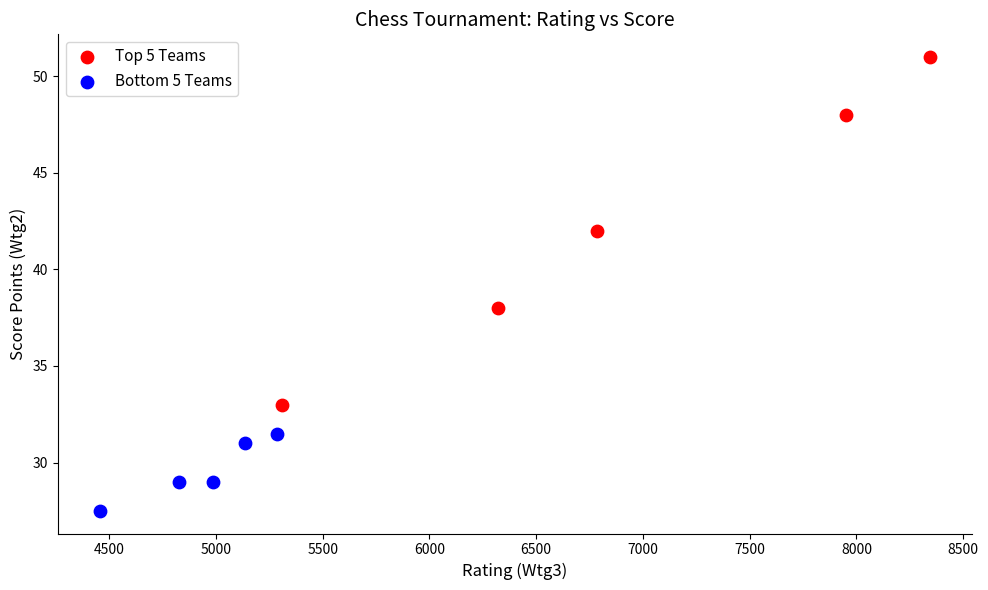

Which series contains the highest Y value?

Top 5 Teams